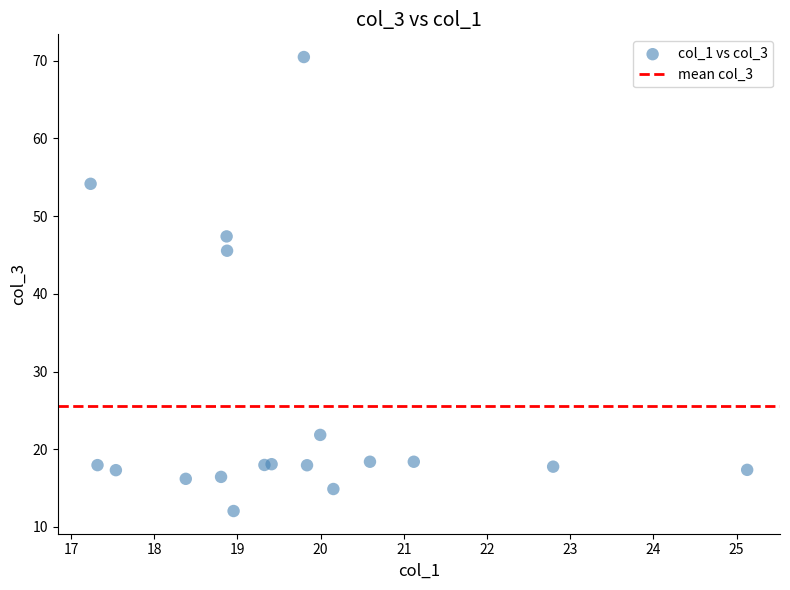

What Y value in the scatter plot is closest to 41?

45.5